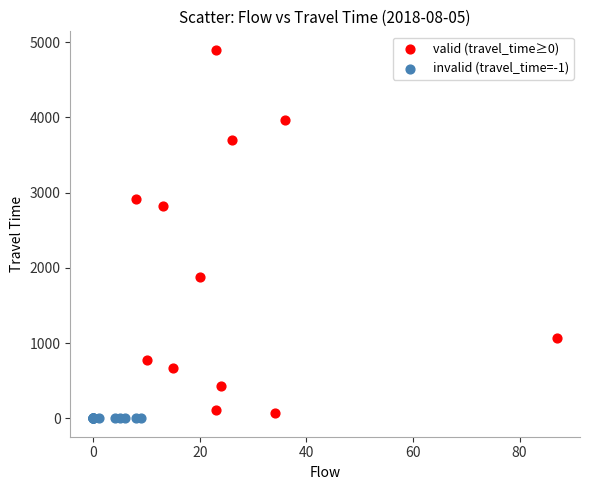

Which series contains the highest Y value?

valid (travel_time≥0)